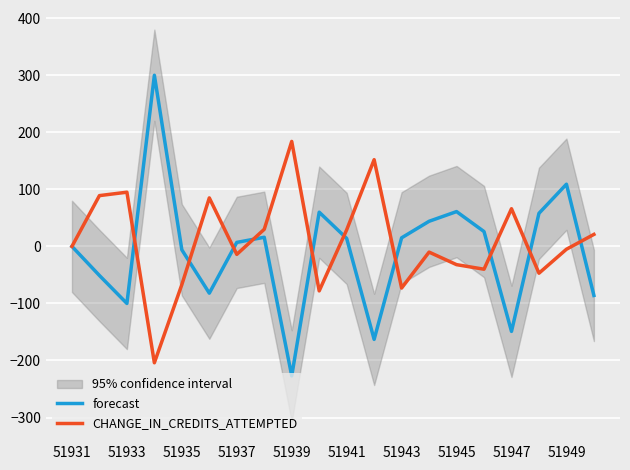

What is the difference between the maximum and second lowest values in the CHANGE_IN_CREDITS_ATTEMPTED series?

262